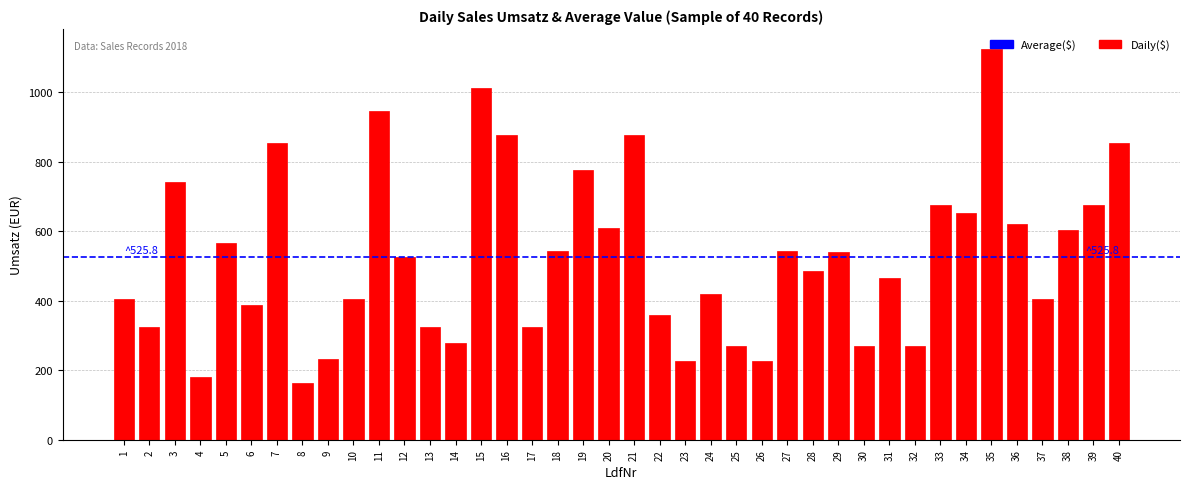

What is the value of the 18th bar from the left?

542.5